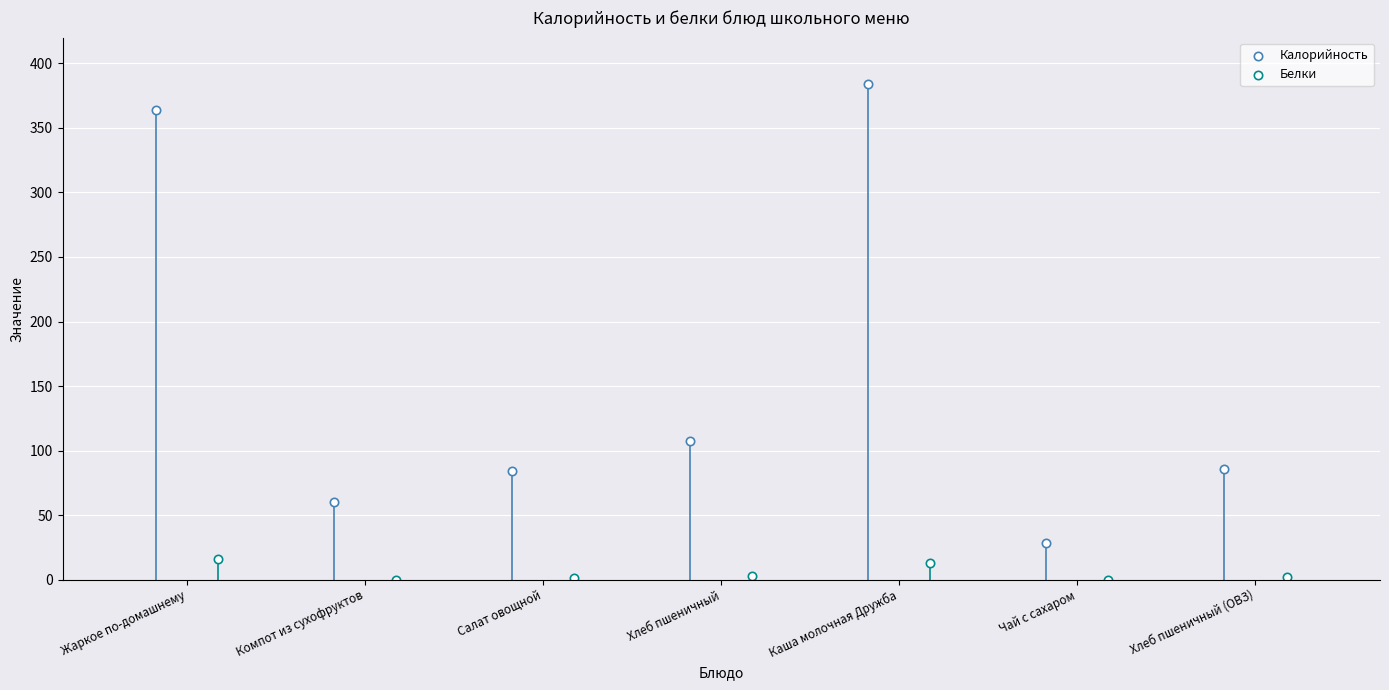

What are all the series names shown in the legend?

Калорийность, Белки